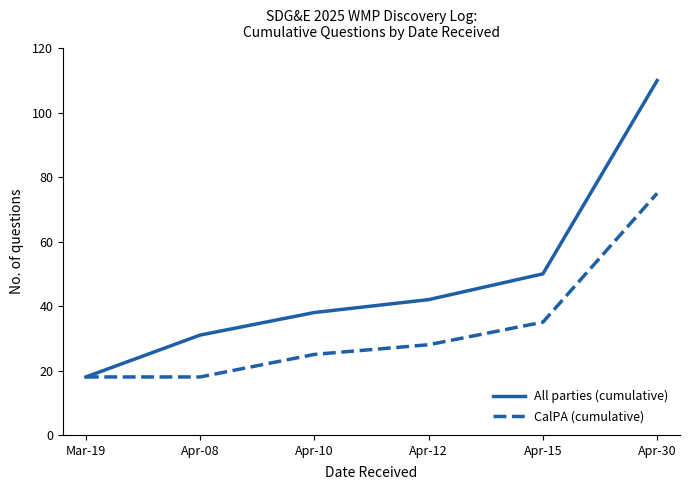

Reading left to right, what are all the values shown in this chart?

All parties (cumulative): Mar-19=18	Apr-08=31	Apr-10=38	Apr-12=42	Apr-15=50	Apr-30=110
CalPA (cumulative): Mar-19=18	Apr-08=18	Apr-10=25	Apr-12=28	Apr-15=35	Apr-30=75